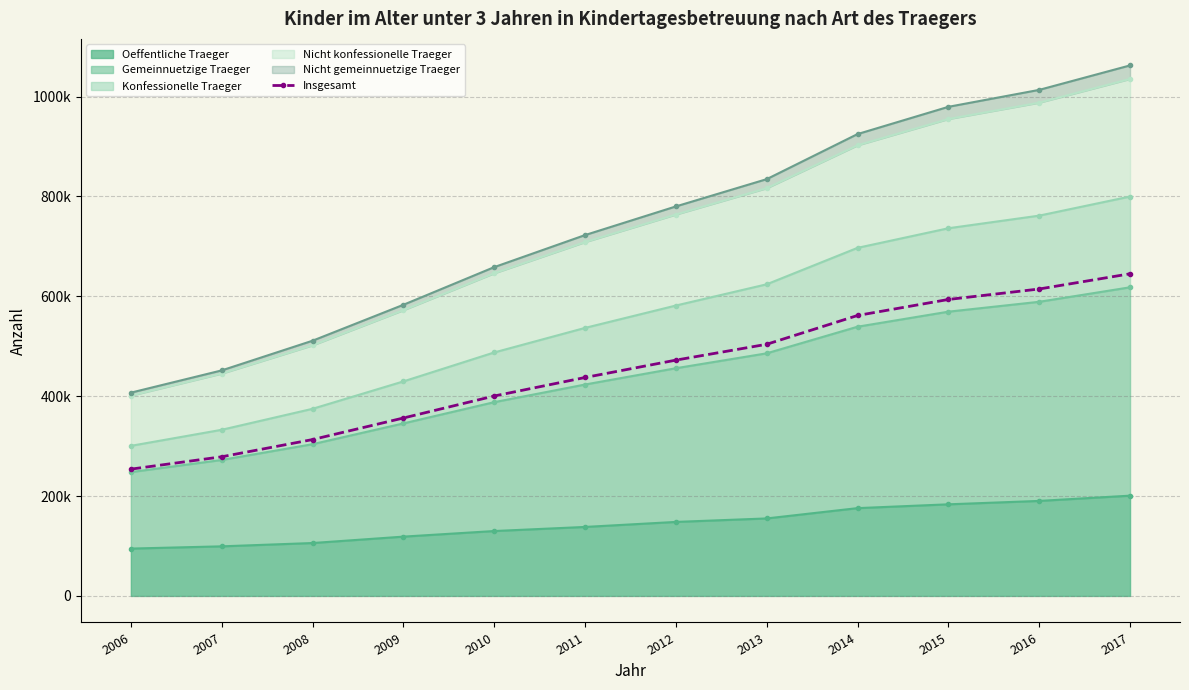

What is the value of the 2nd point from the left?

278642